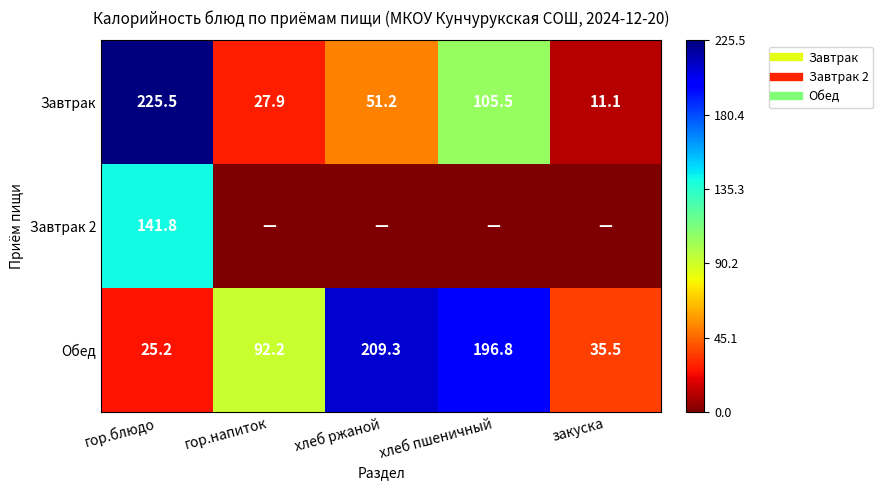

The Обед series shows 7.6 at гор.блюдо. True or false?

False